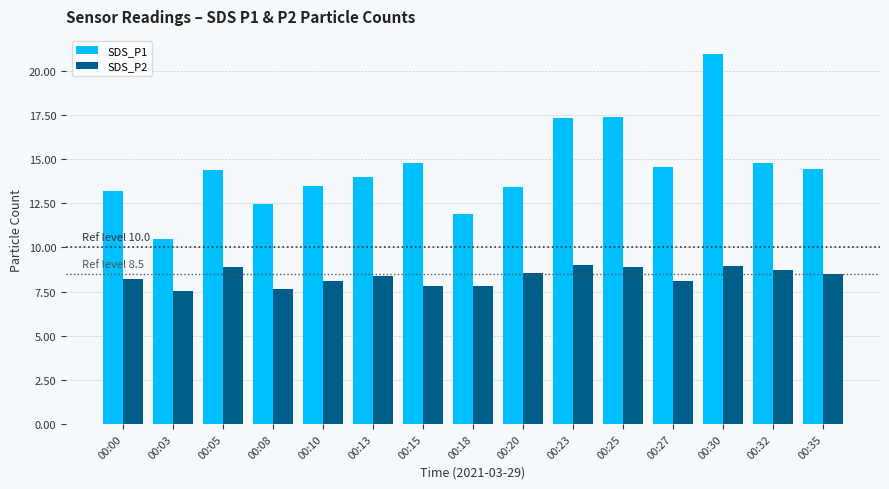

True or false: SDS_P2 has a value of 8.9 at 00:25.

True